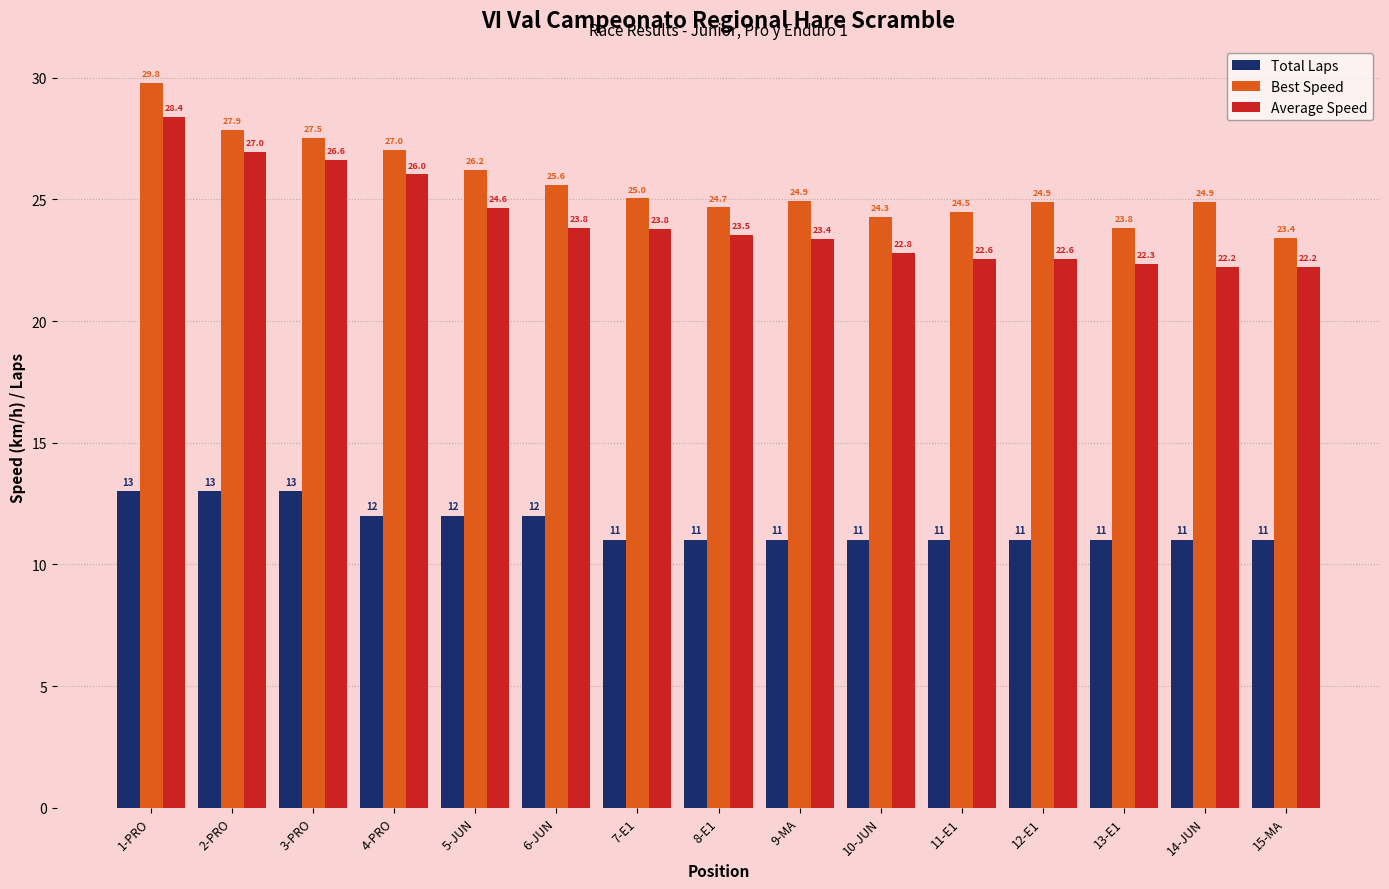

Reading left to right, list all the values displayed in this chart.

Total Laps: 13.0	13.0	13.0	12.0	12.0	12.0	11.0	11.0	11.0	11.0	11.0	11.0	11.0	11.0	11.0
Best Speed: 29.8	27.9	27.5	27.0	26.2	25.6	25.0	24.7	24.9	24.3	24.5	24.9	23.8	24.9	23.4
Average Speed: 28.4	27.0	26.6	26.0	24.6	23.8	23.8	23.5	23.4	22.8	22.6	22.6	22.3	22.2	22.2